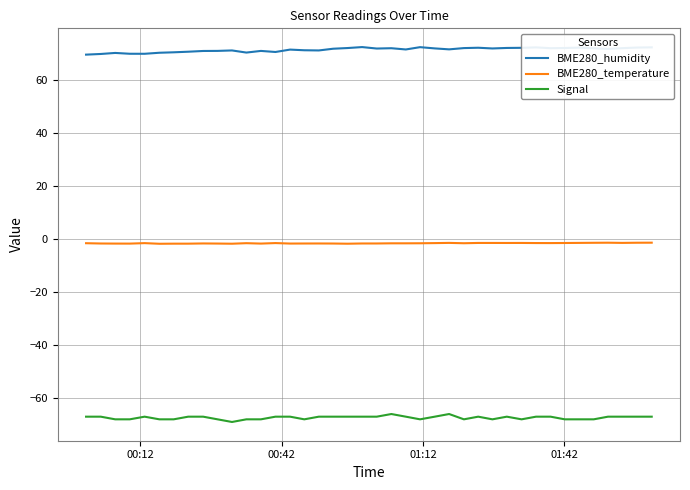

True or false: BME280_temperature and BME280_humidity cross at least once.

False